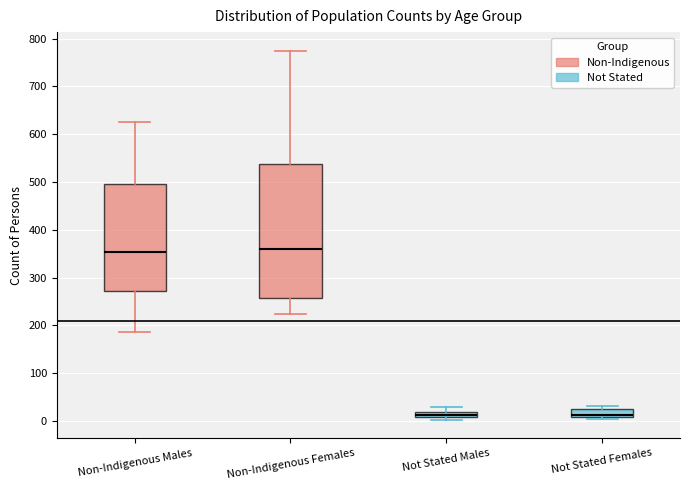

Where is the lower edge of the box for Not Stated Females on the y-axis? The values are not printed on the chart, so give them approximately, as read against the axis.

10